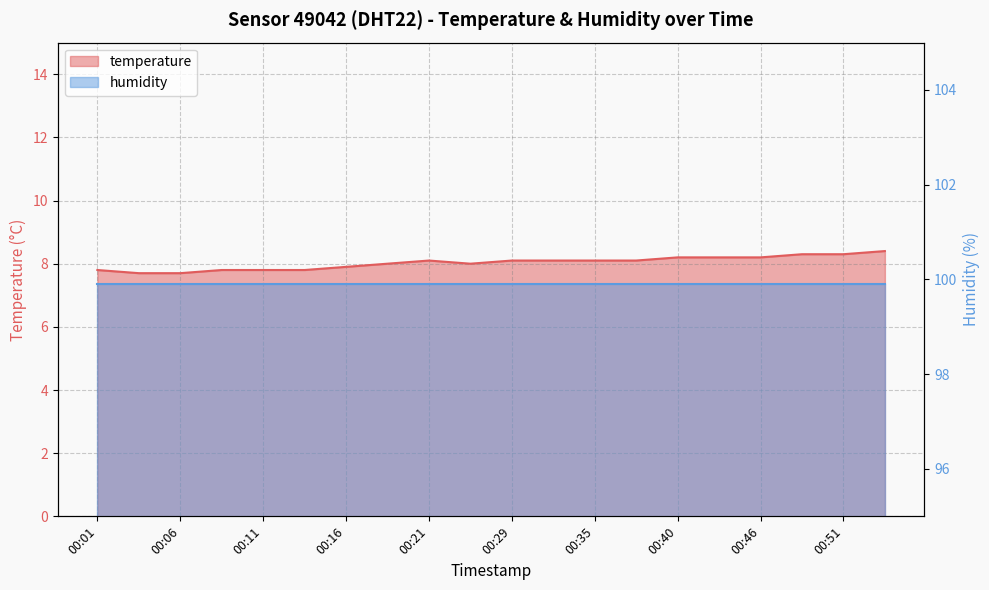

What is the difference between the maximum and second lowest values?

0.7